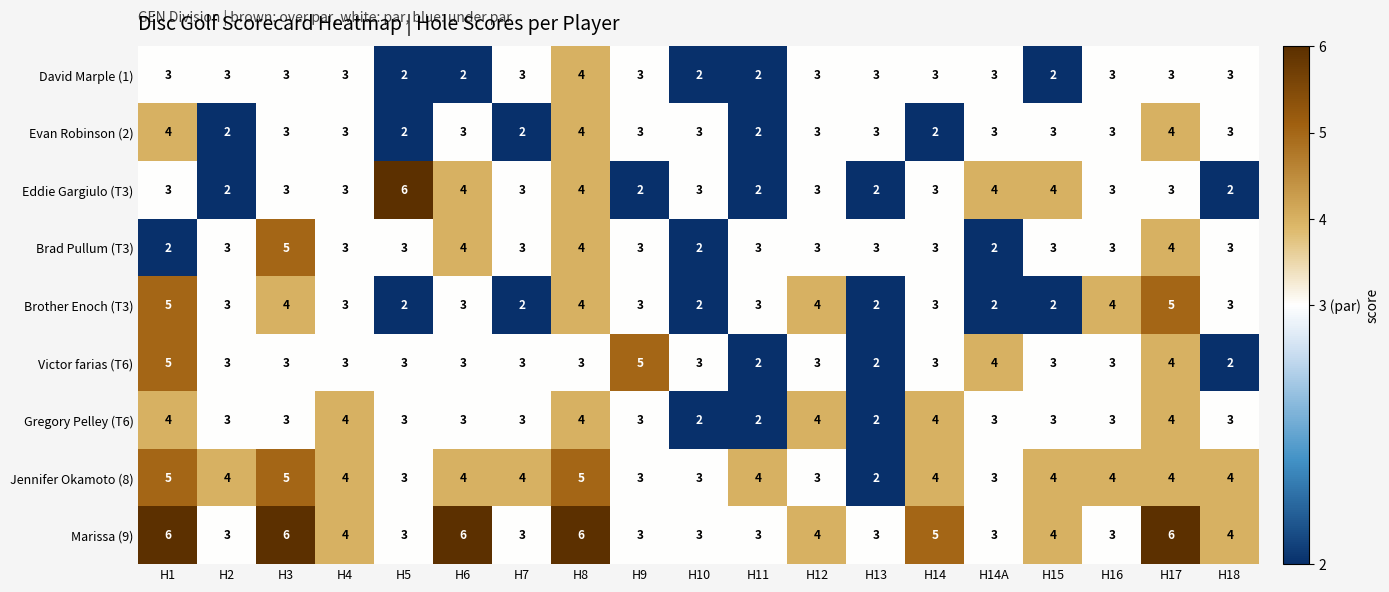

What is the spread (max minus min) of values at H6?

4